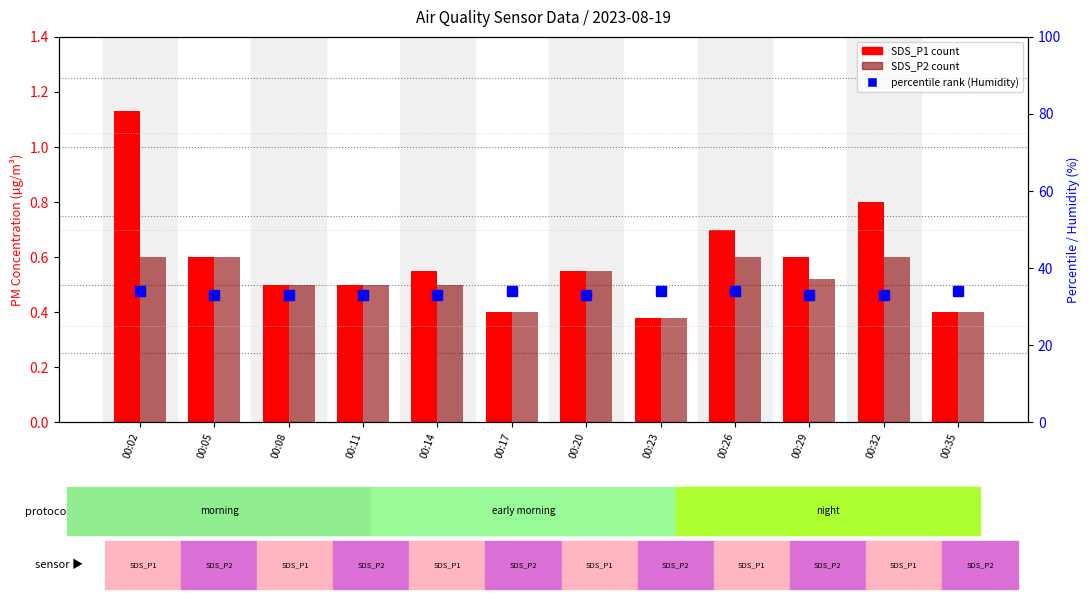

What is the sum of all percentile rank (Humidity) values?

401.0